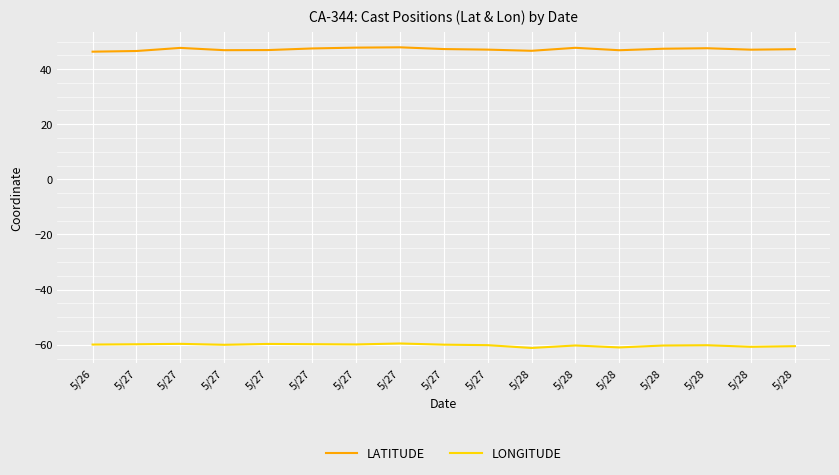

What is the total value across all series at 5/27?

-13.2